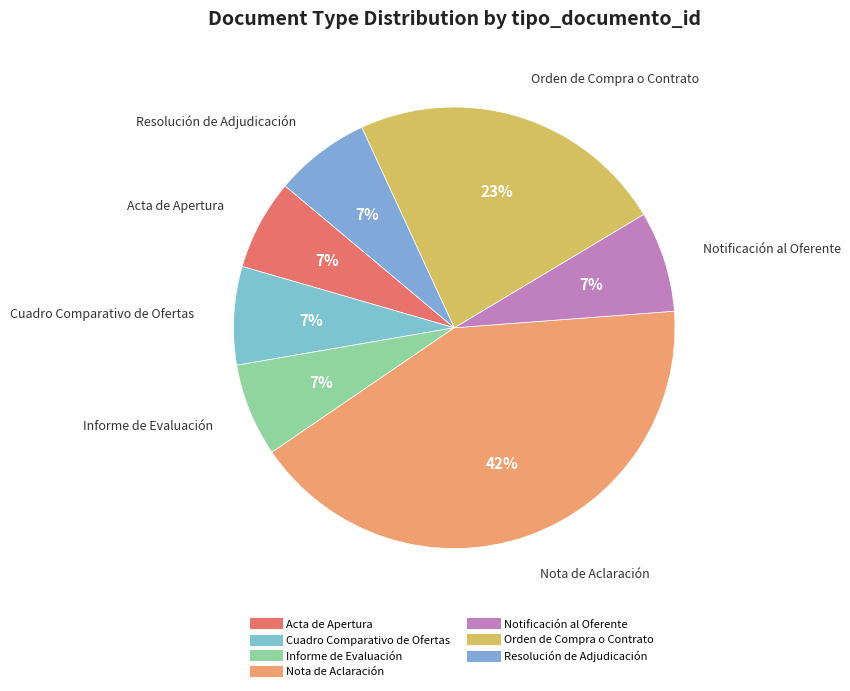

Count the number of slices in the pie.

7